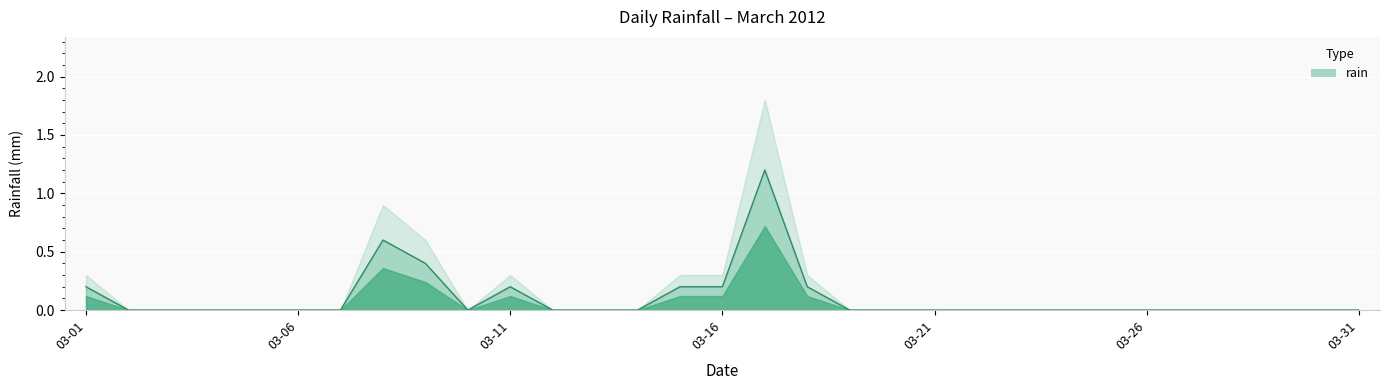

How many categories are shown in the chart?

31